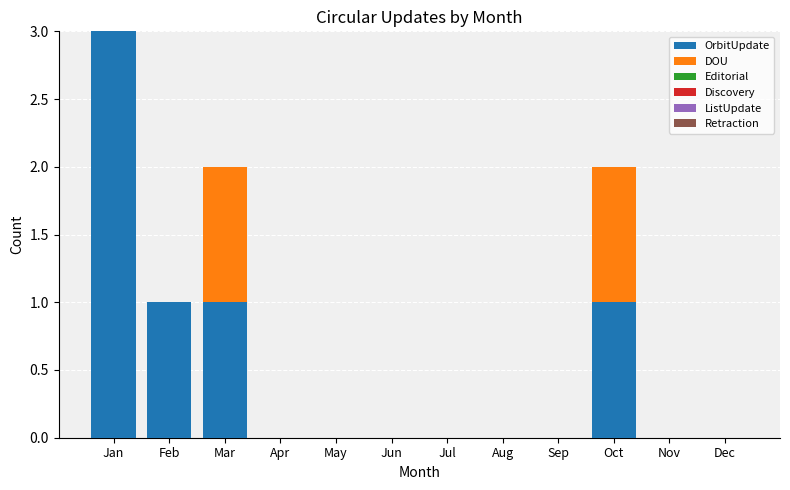

At which category is the sum across all series the highest?

Jan